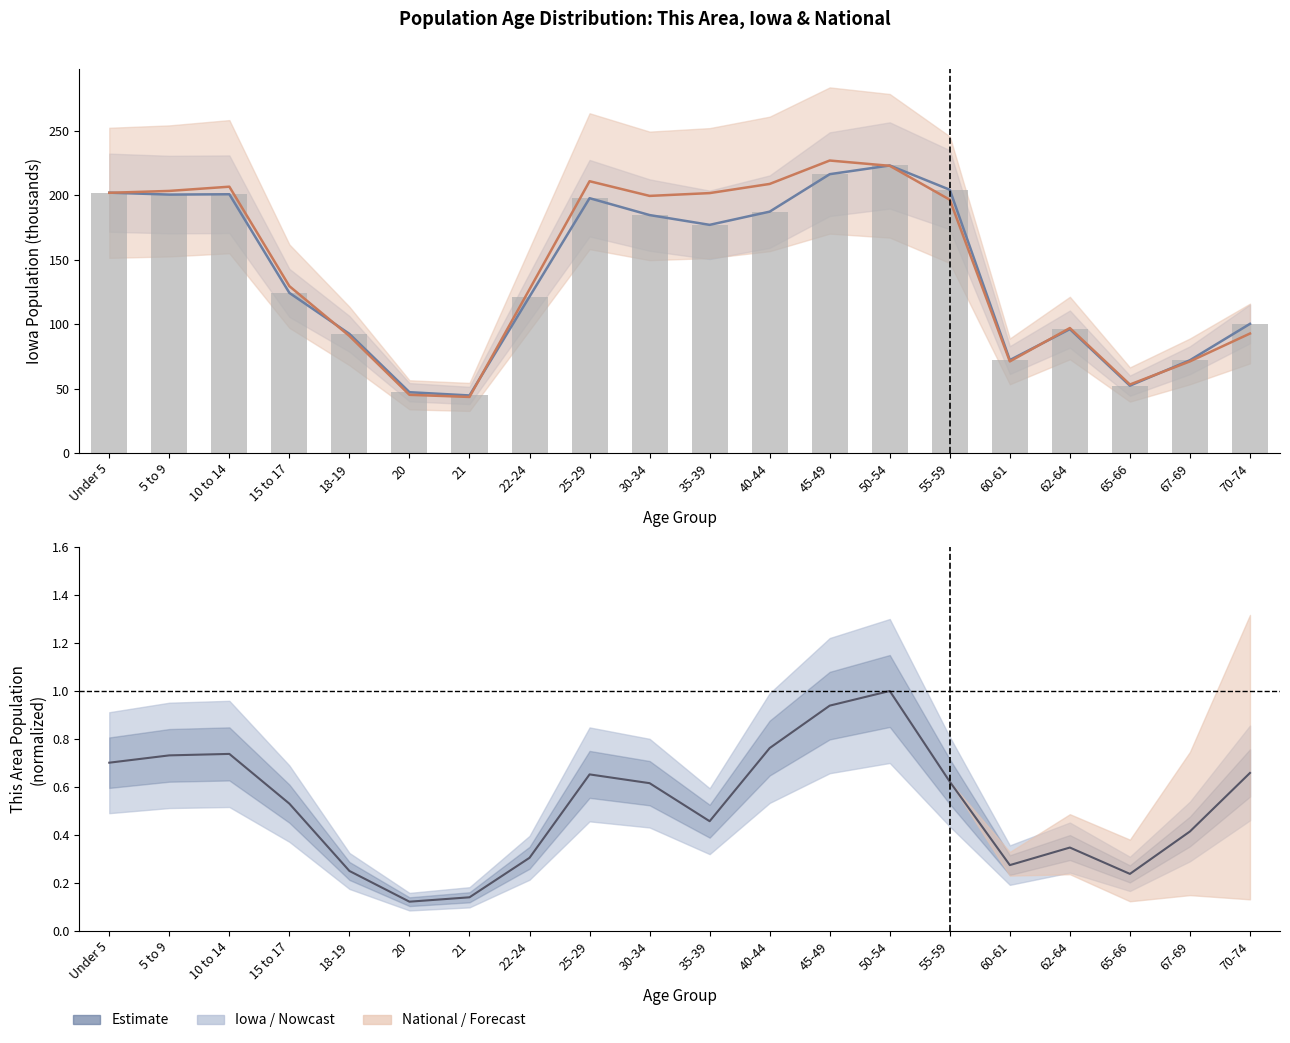

What is the difference between the maximum and minimum values in the Iowa (bars) series?

178.5